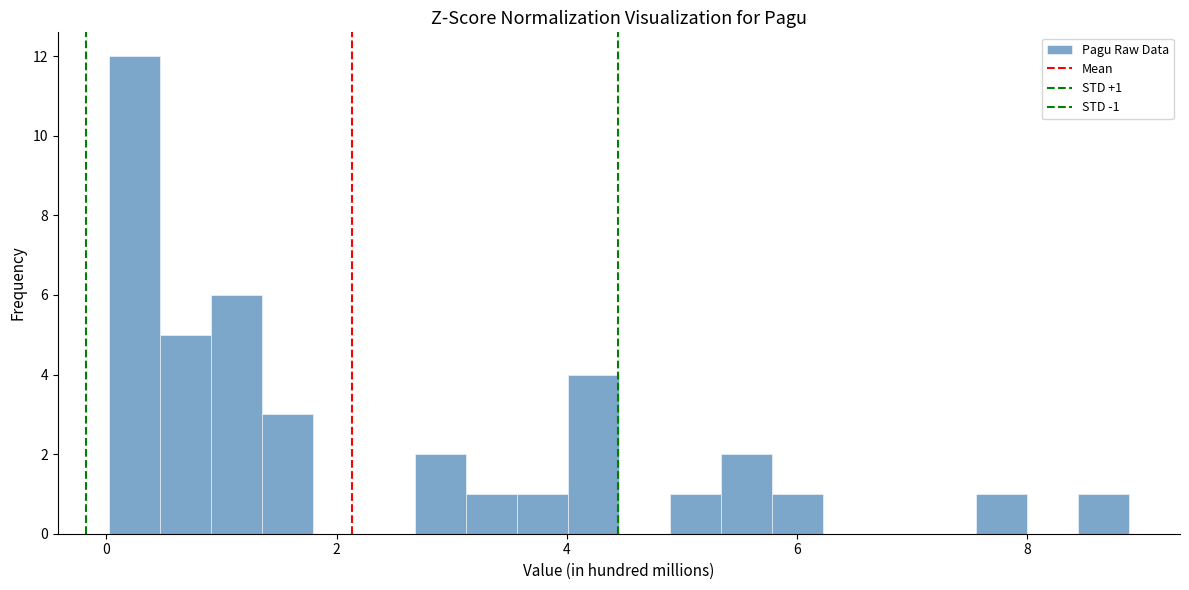

Around what value on the x-axis is the tallest bar? Give the approximate position of its centre, as read against the axis.

0.2